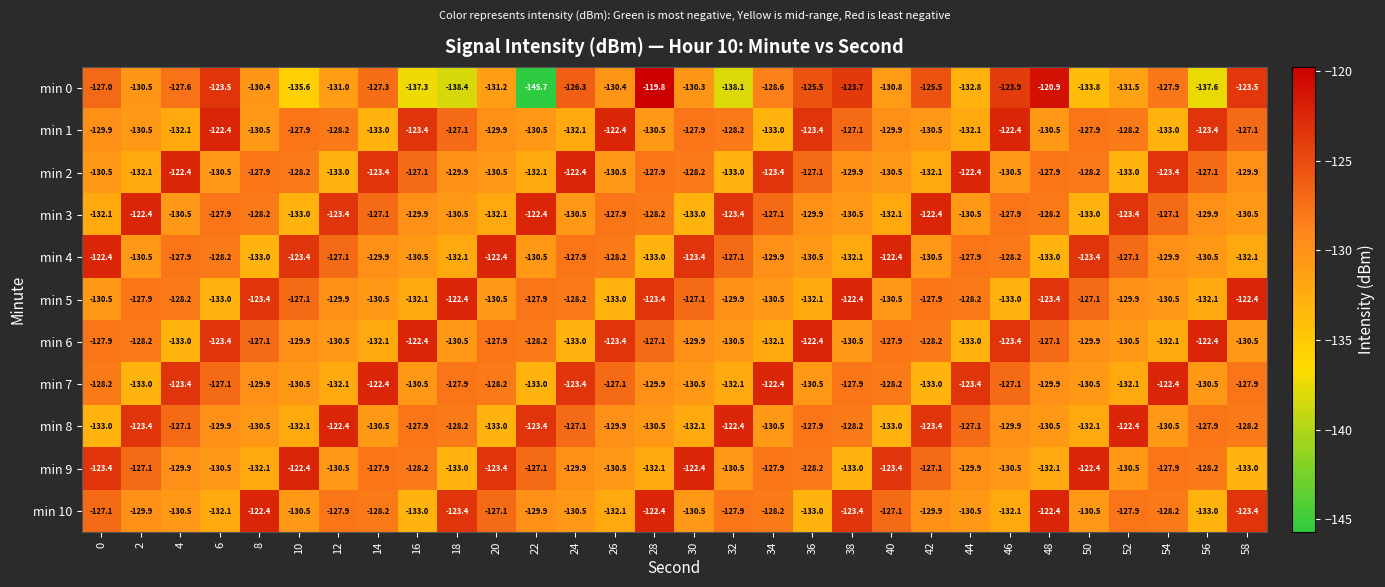

At how many categories does at least one series exceed -136?

30